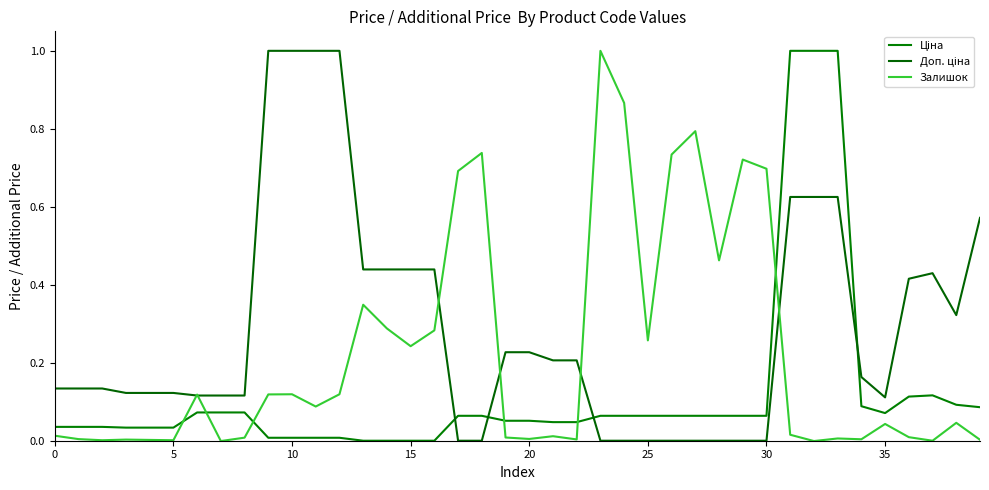

What is the label of the 26th point from the right?

14